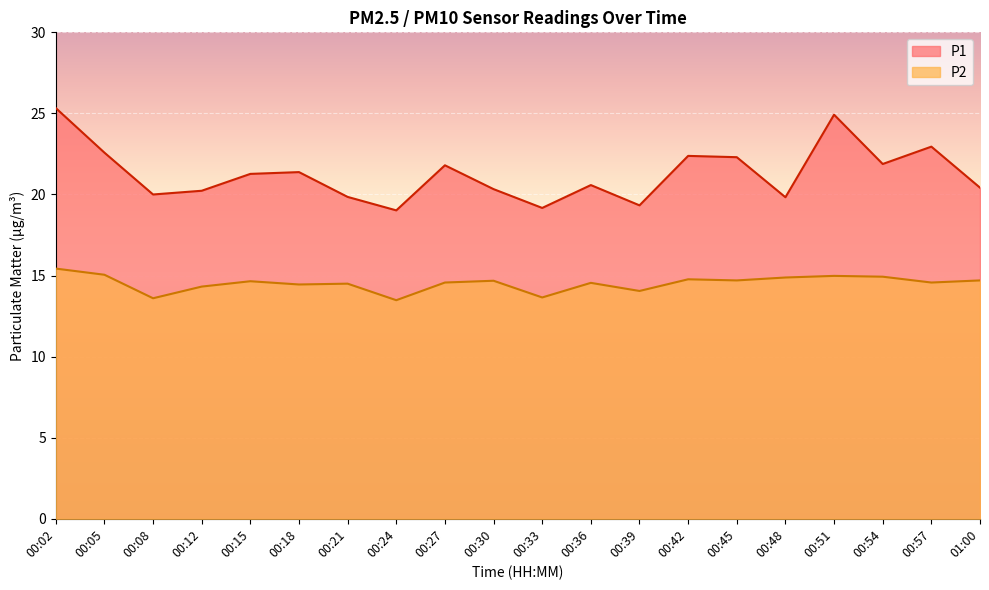

Is the value of P2 at 00:08 greater than the value of P1 at 00:48?

No